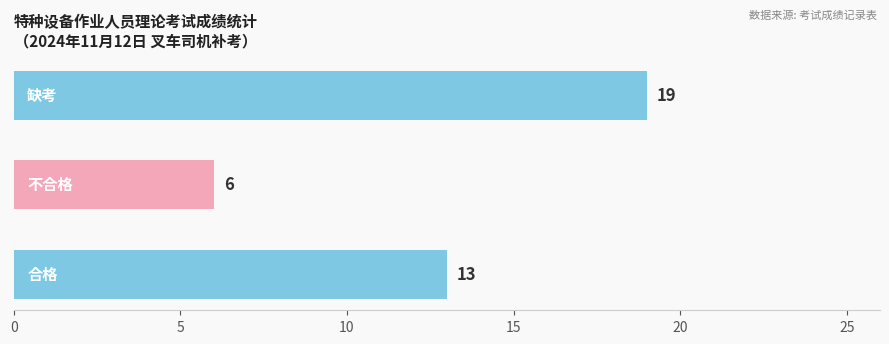

What is the sum of all values?

38